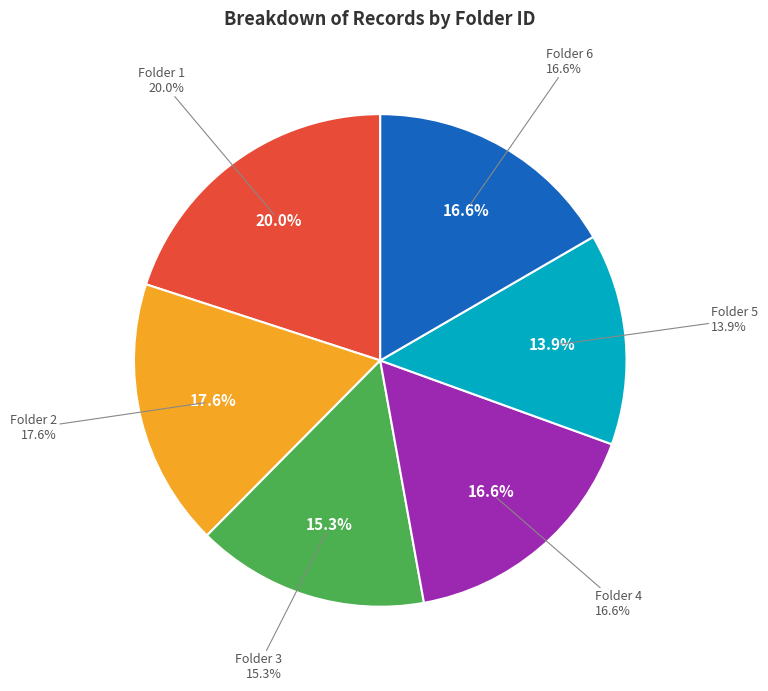

Does any single category account for the majority?

No